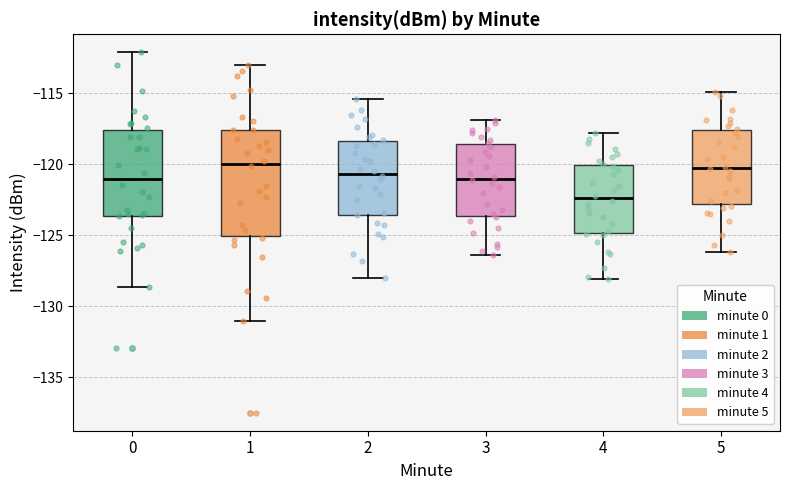

Which box is the tallest, from its lower edge to its upper edge?

1